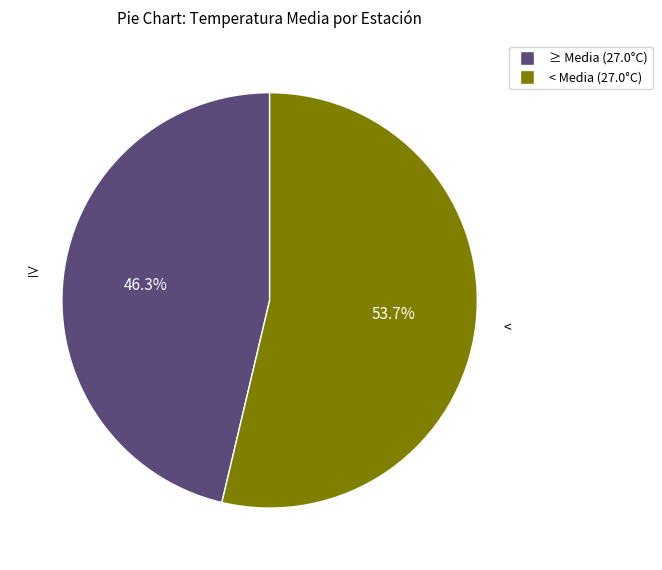

Is there a majority slice in this chart?

Yes